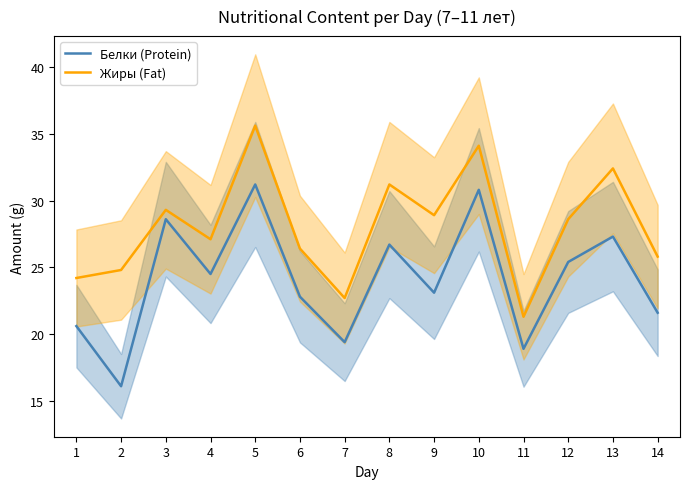

What is the difference between the maximum and minimum values in the Жиры (Fat) series?

14.3